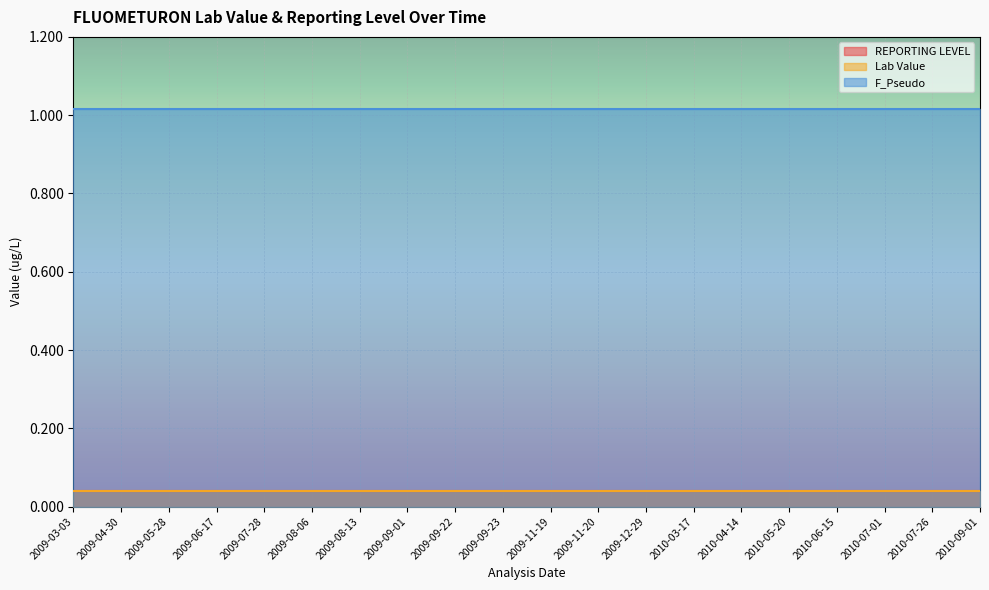

At which category is the sum across all series the highest?

2009-03-03